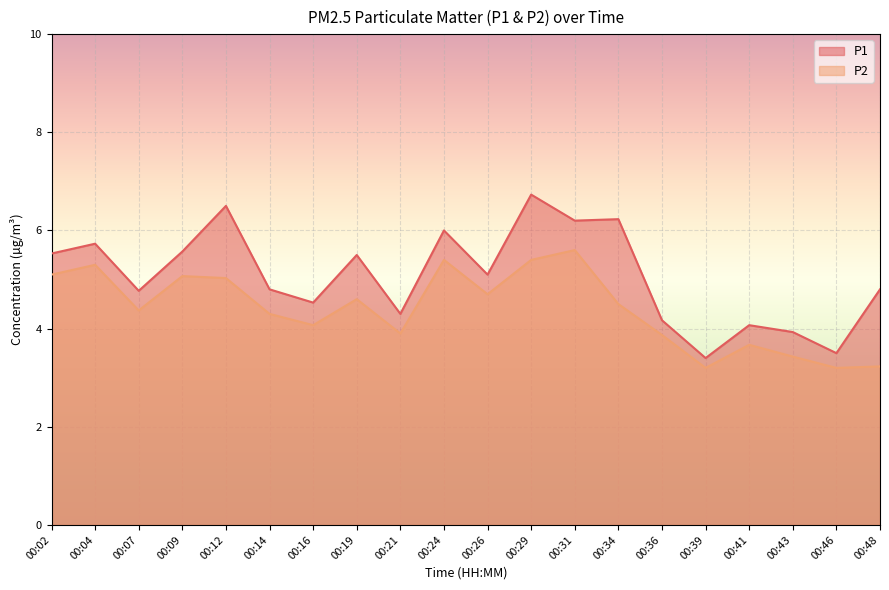

The P1 series shows 5.5 at 00:19. True or false?

True